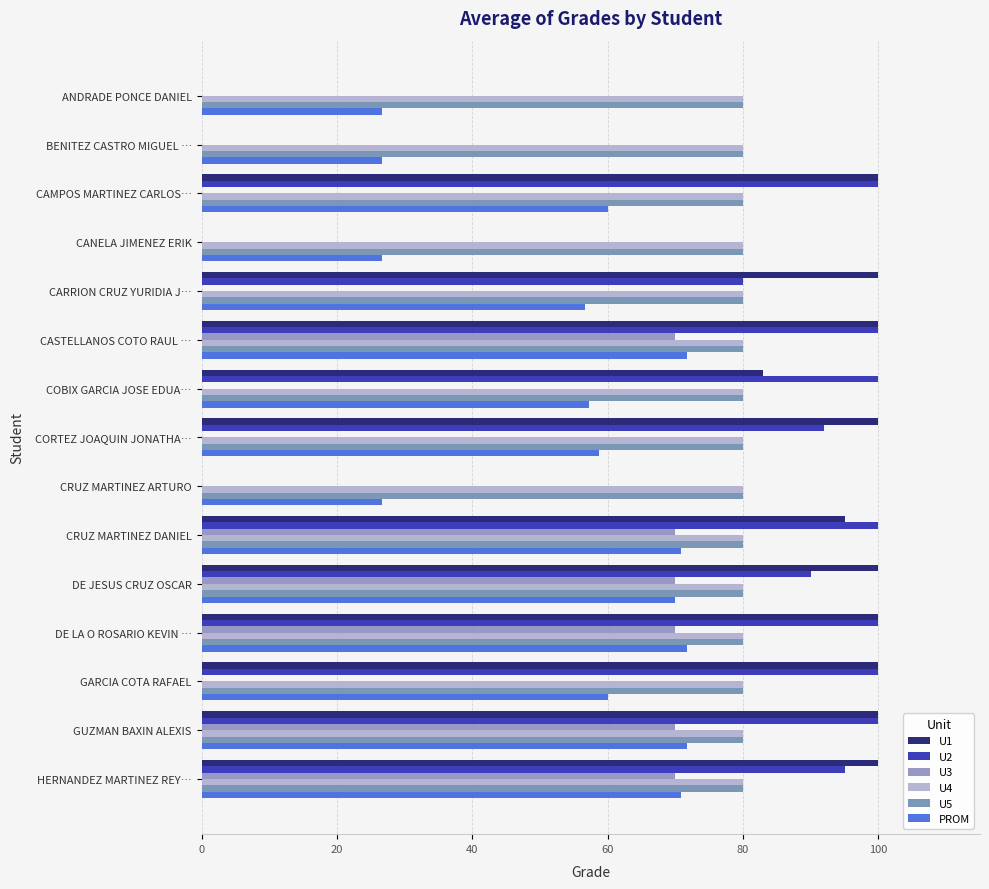

How many distinct data groups are displayed?

6